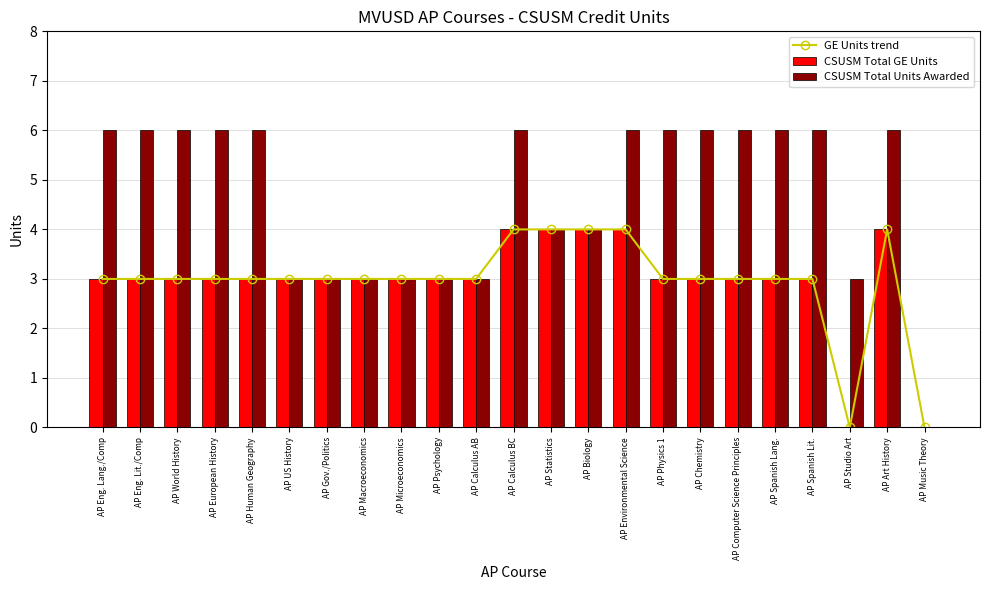

True or false: CSUSM Total GE Units has a value of 4 at AP Calculus BC.

True